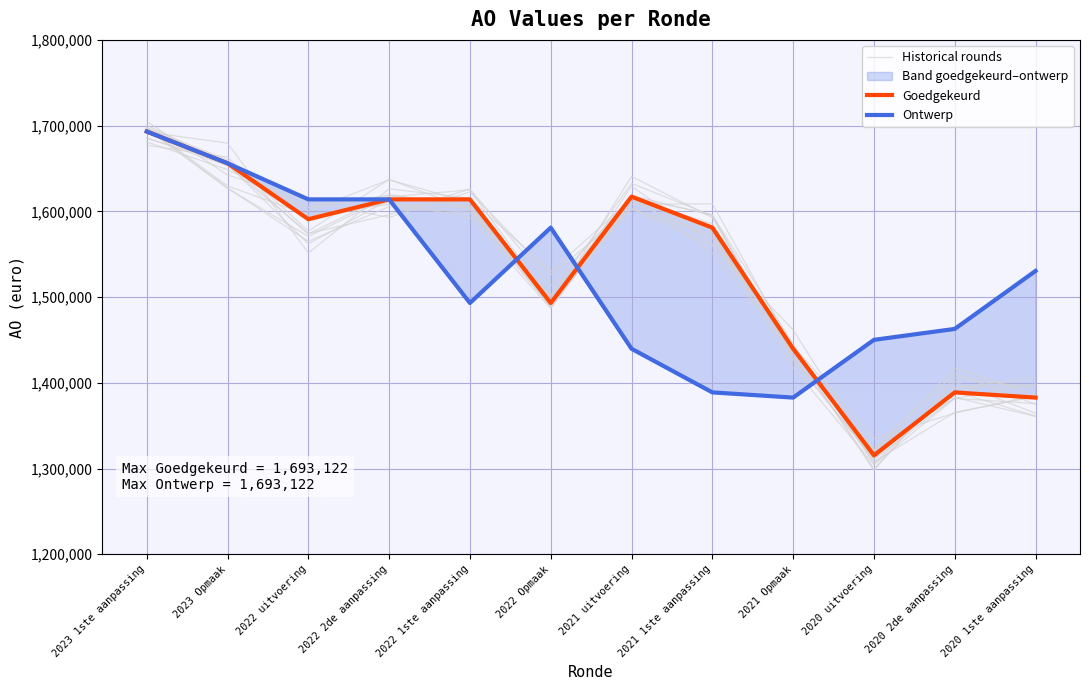

Is this an area chart (filled region under the line)?

No